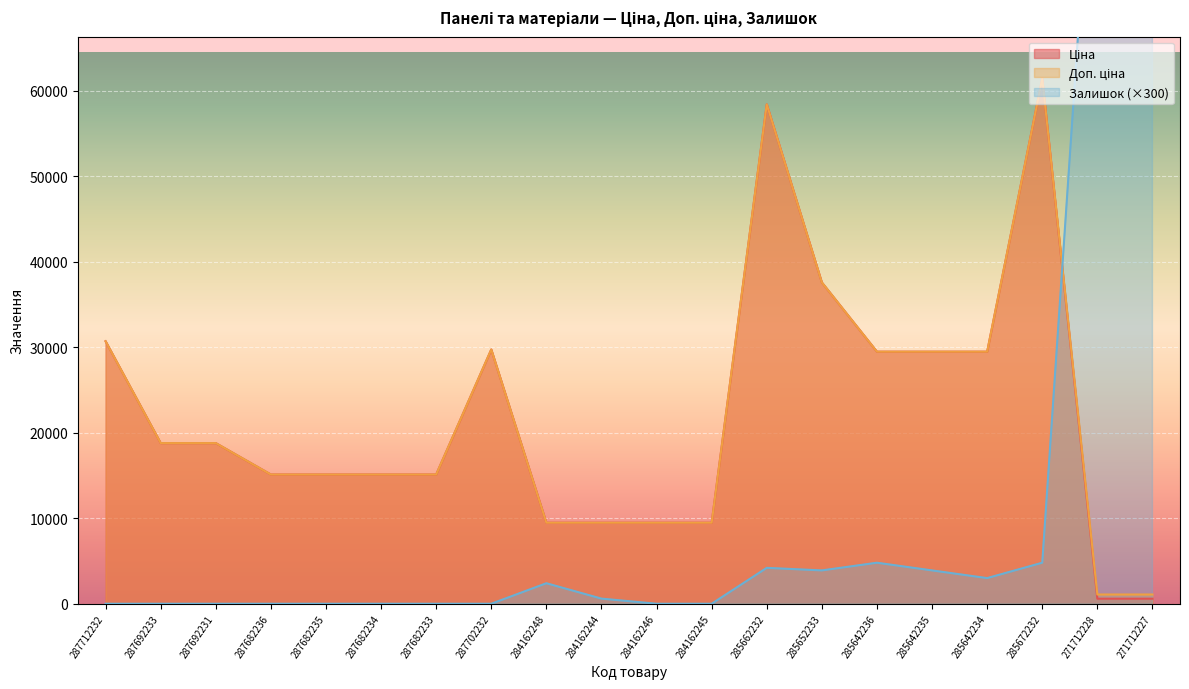

True or false: Доп. ціна and Ціна cross at least once.

False